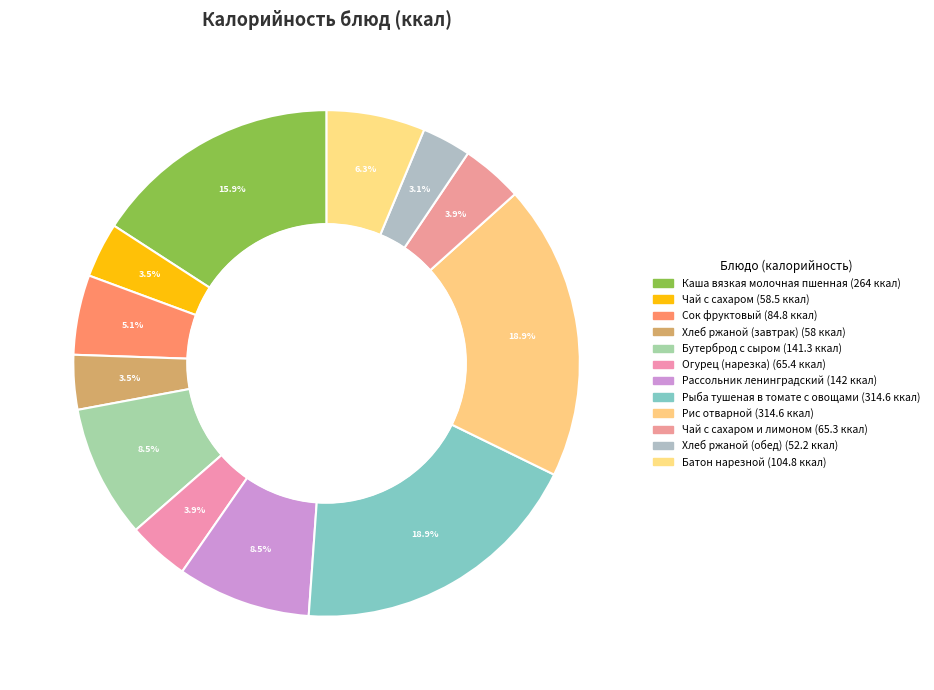

Count the number of slices in the pie.

12